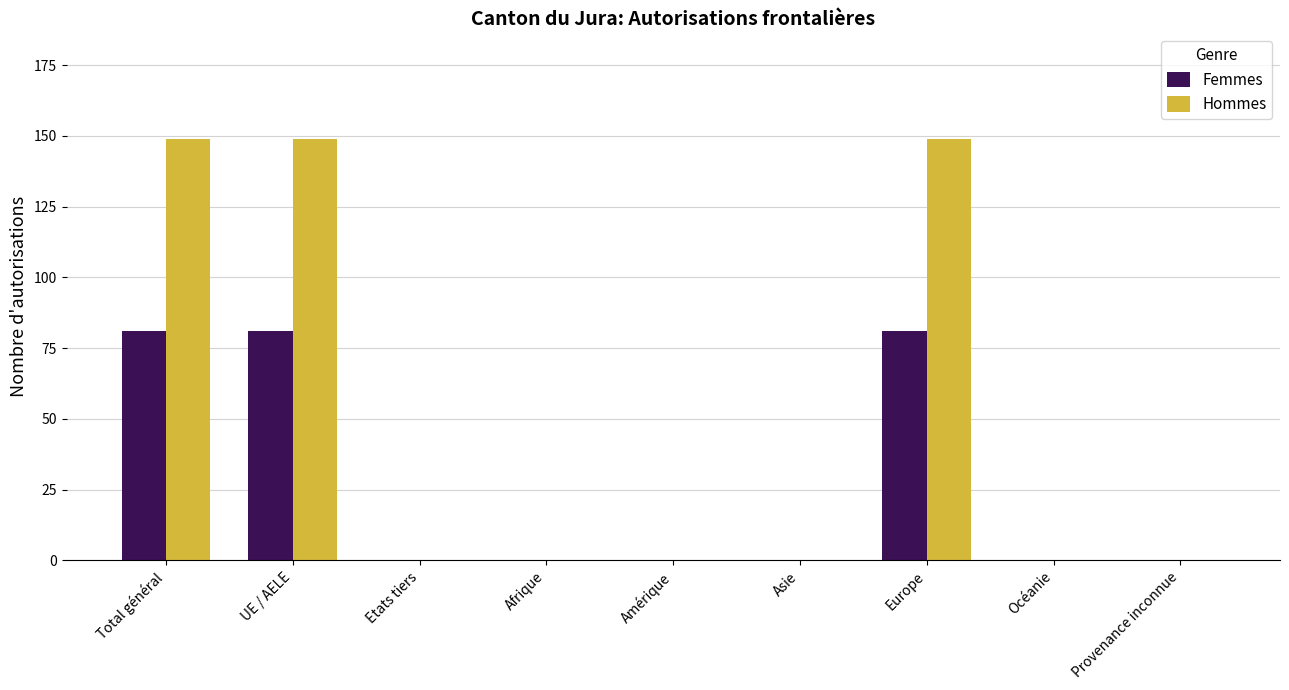

Count the Femmes values in the range 0 to 81.

9